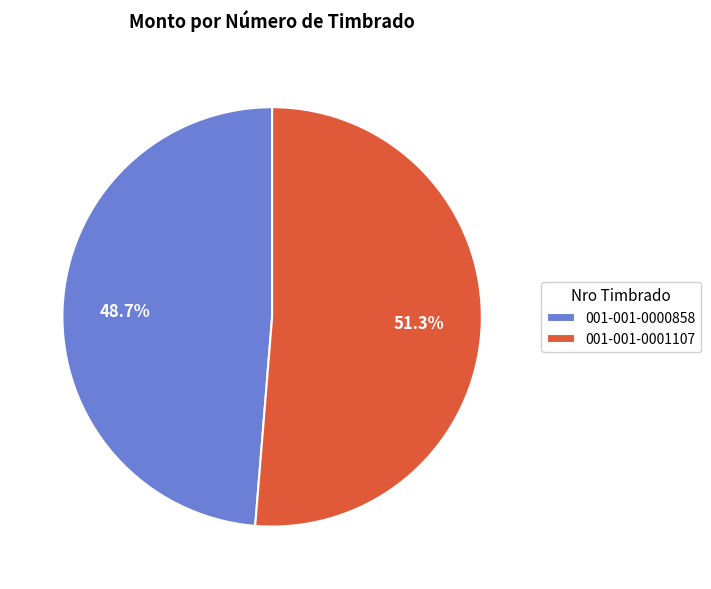

Which slice is the smallest?

001-001-0000858